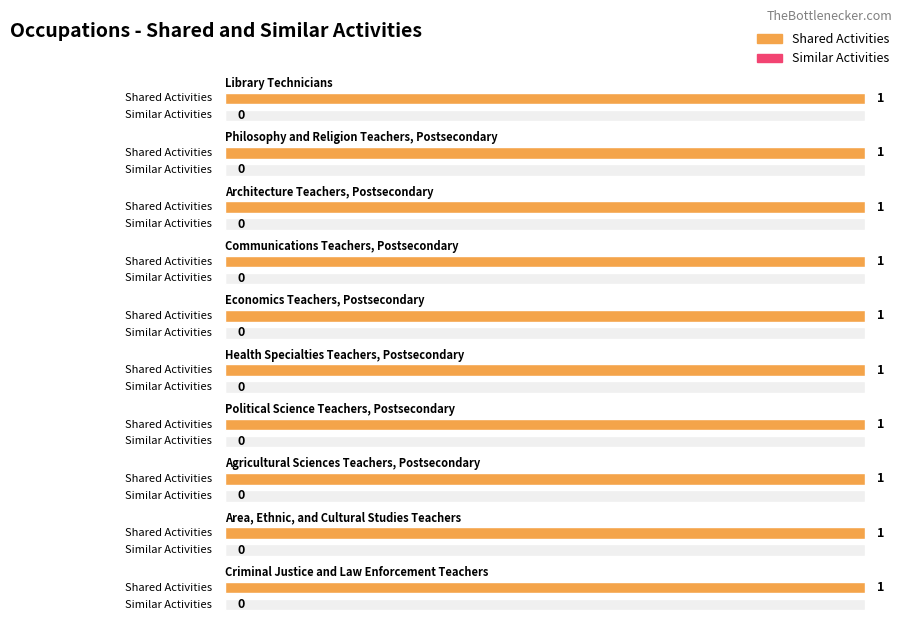

What is the total value across all series at Architecture Teachers, Postsecondary?

1